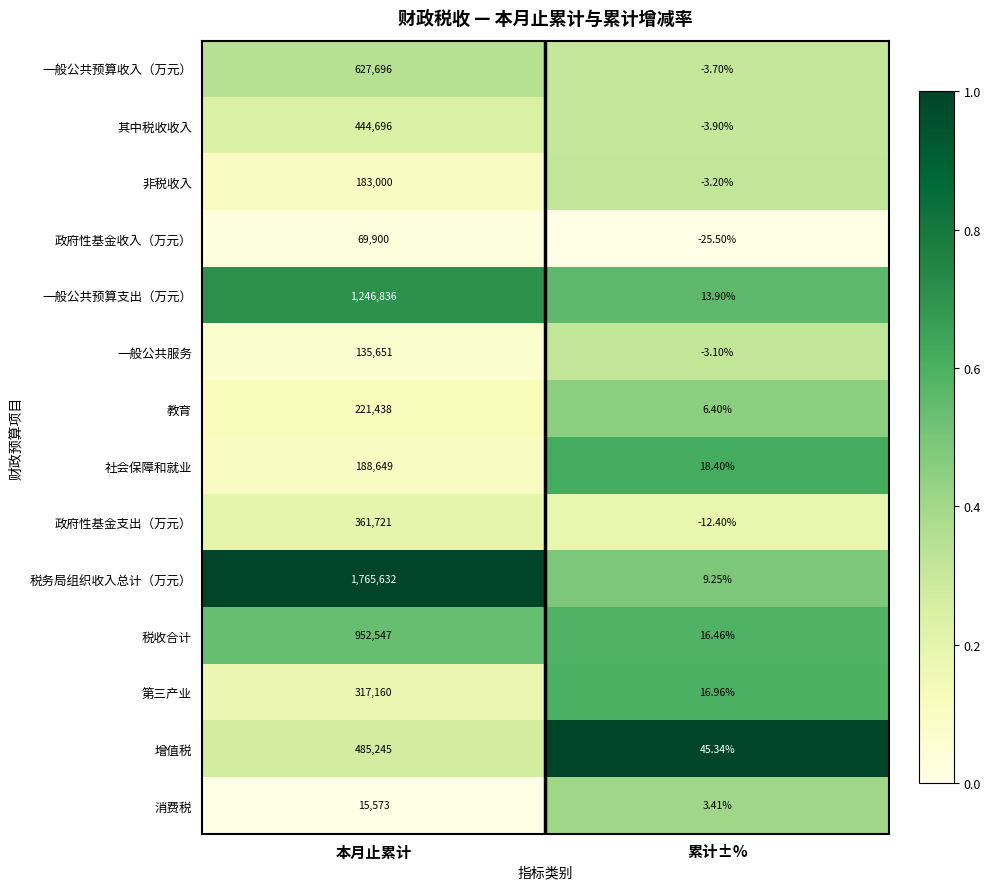

Where is 一般公共预算支出（万元） nearest to the value 623424?

累计±%